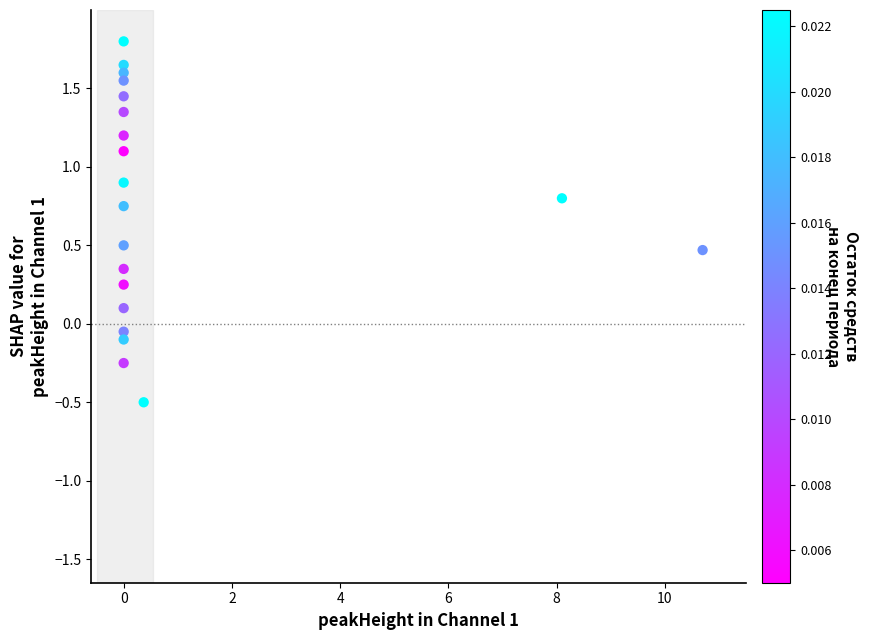

What is the range of X values (max minus min)?

10.7